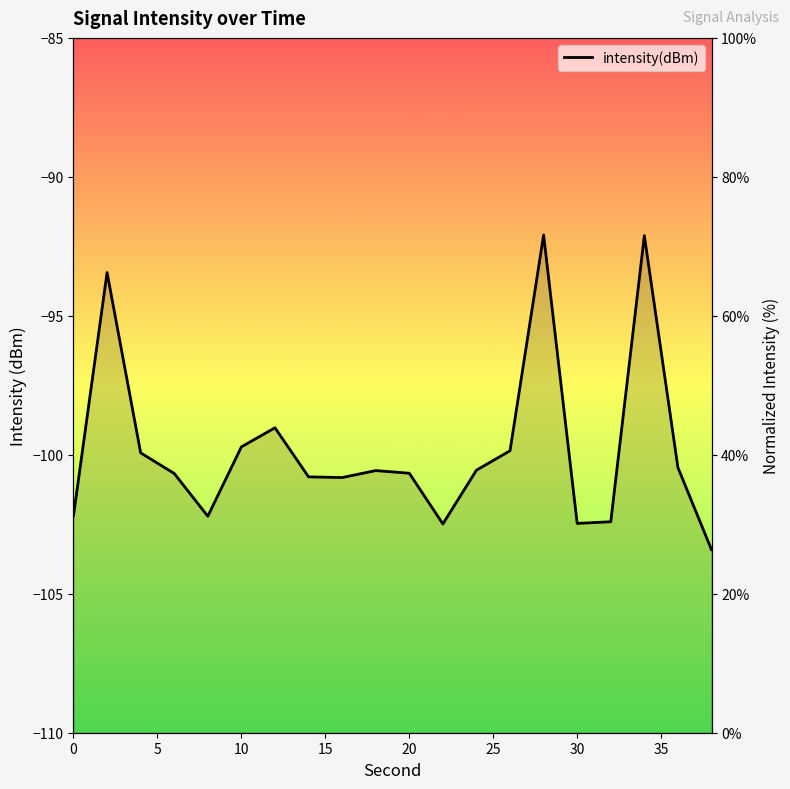

How many points are lower than both their immediate neighbors (excluding endpoints)?

4